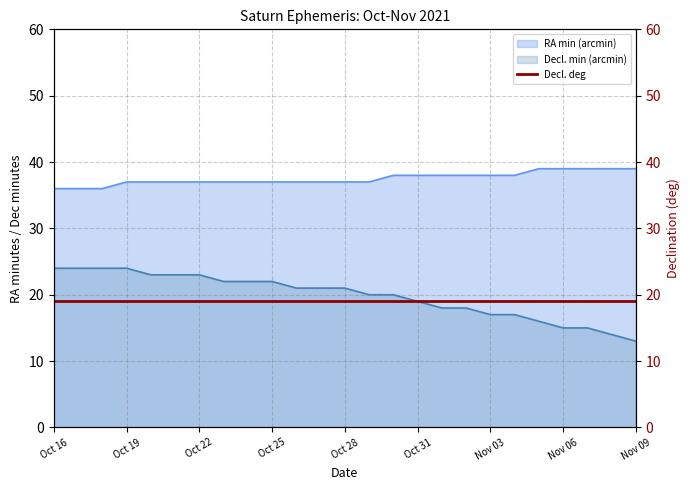

What is the approximate value of RA min (arcmin) at Oct 26?

37